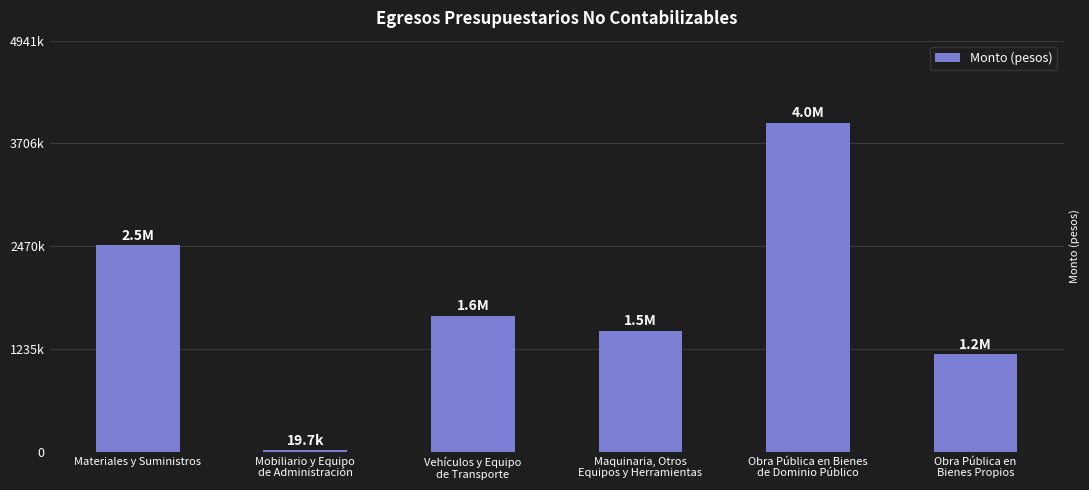

Are the bars grouped side by side (vs. stacked)?

No